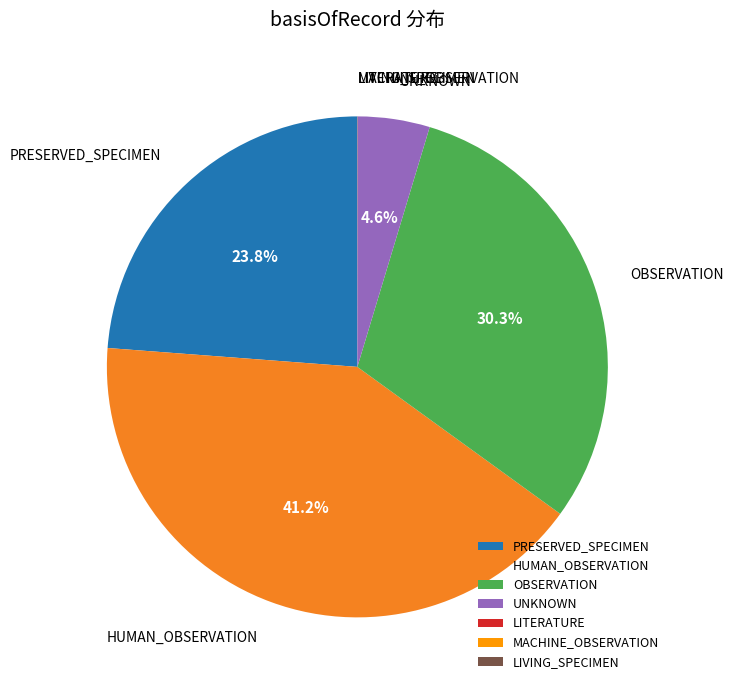

The UNKNOWN slice represents 20% of the pie. True or false?

False